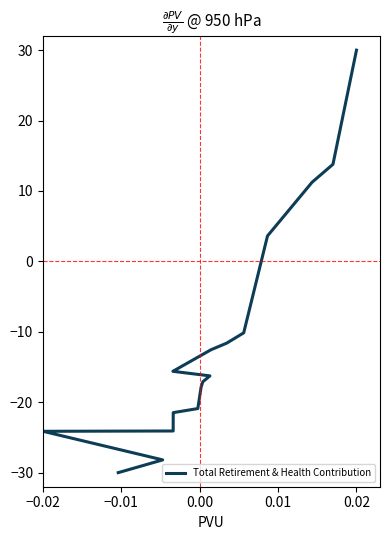

What is the greatest value displayed?

30.0